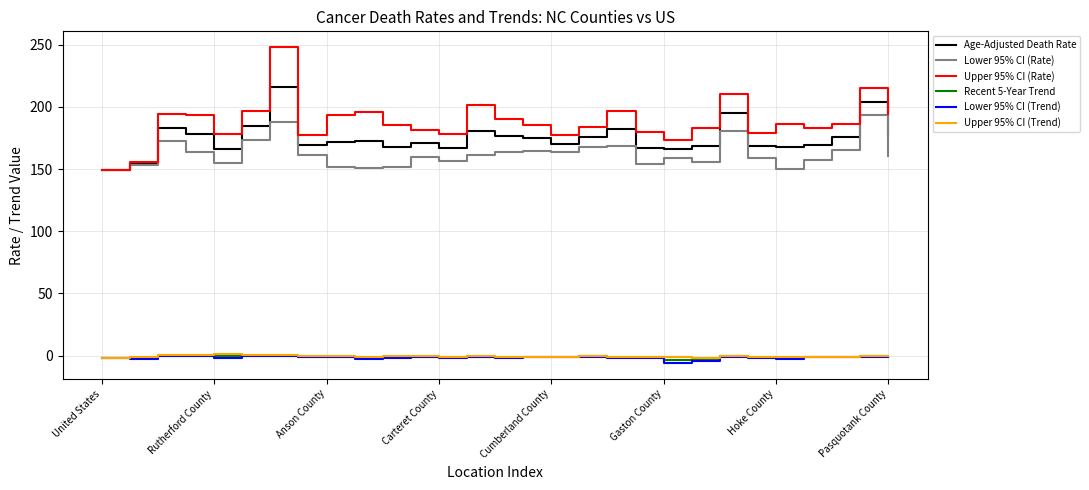

What is the greatest value displayed?

248.0